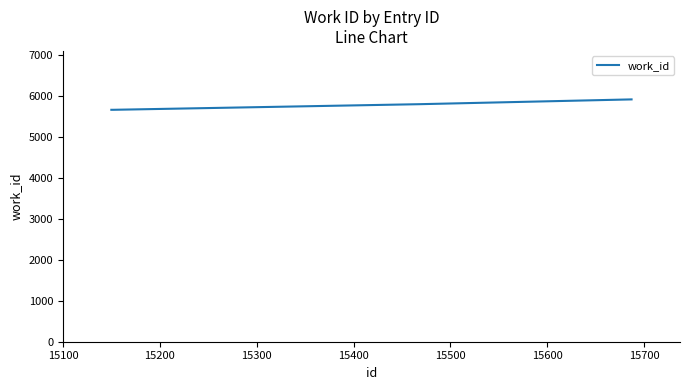

What is the average value?

5761